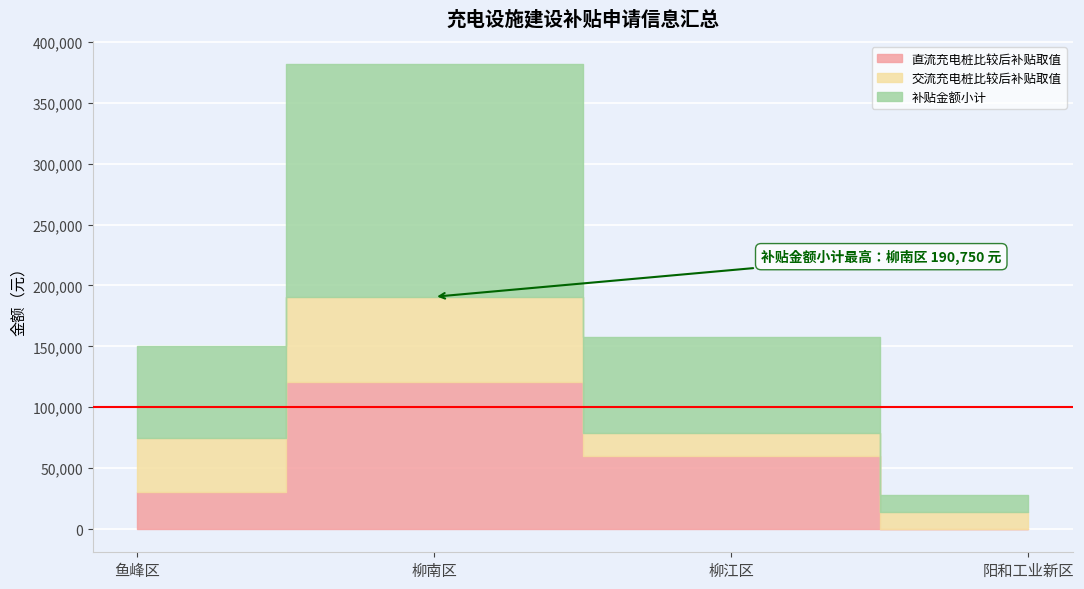

What is the label of the 3rd point from the right?

柳南区